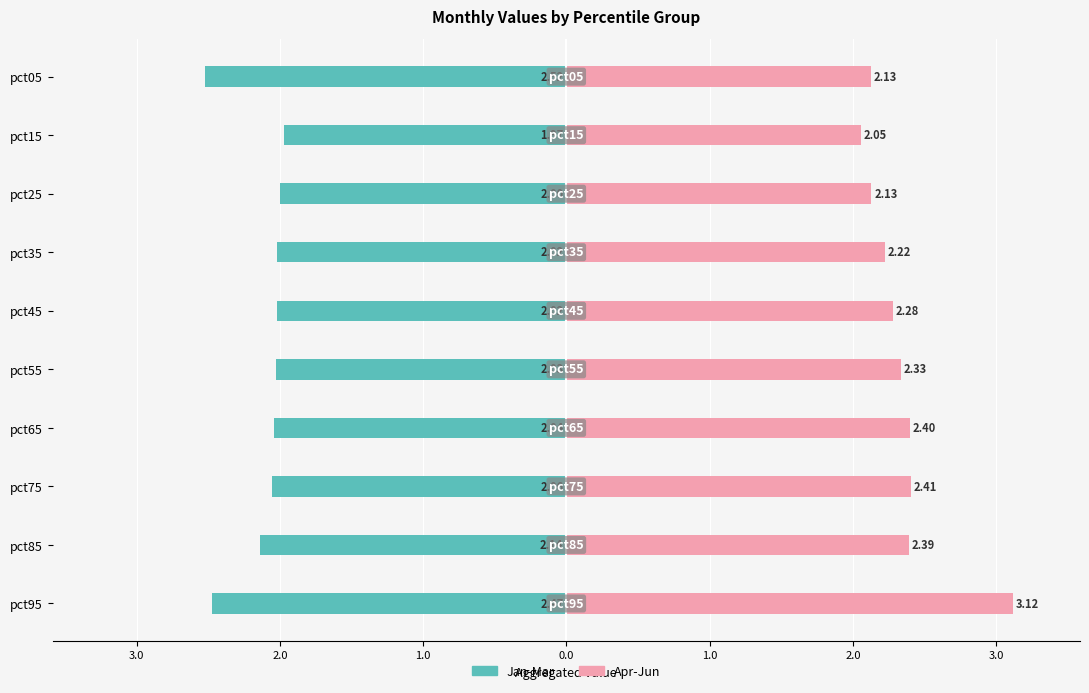

How many bars are there in total?

20